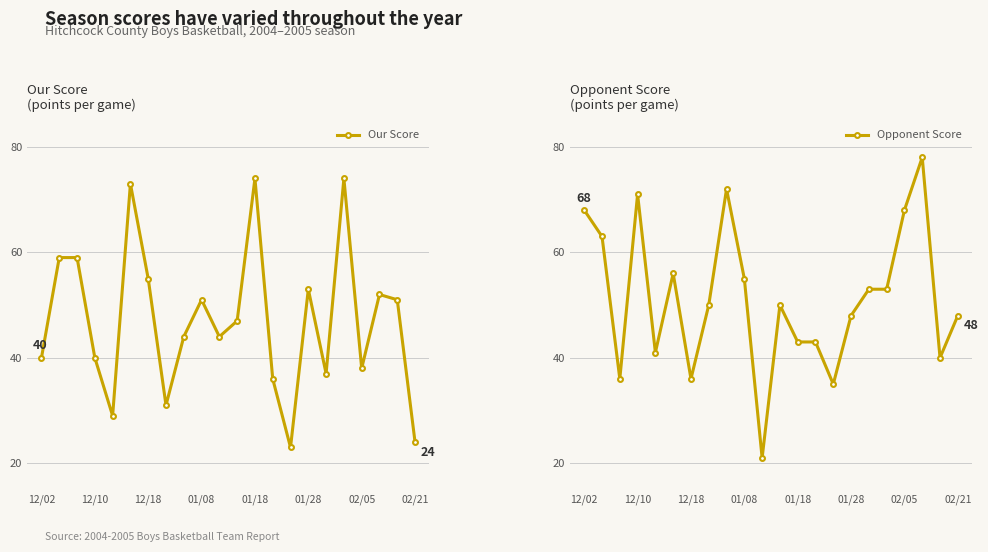

After their last crossing, which series has the higher values: Opponent Score or Our Score?

Opponent Score